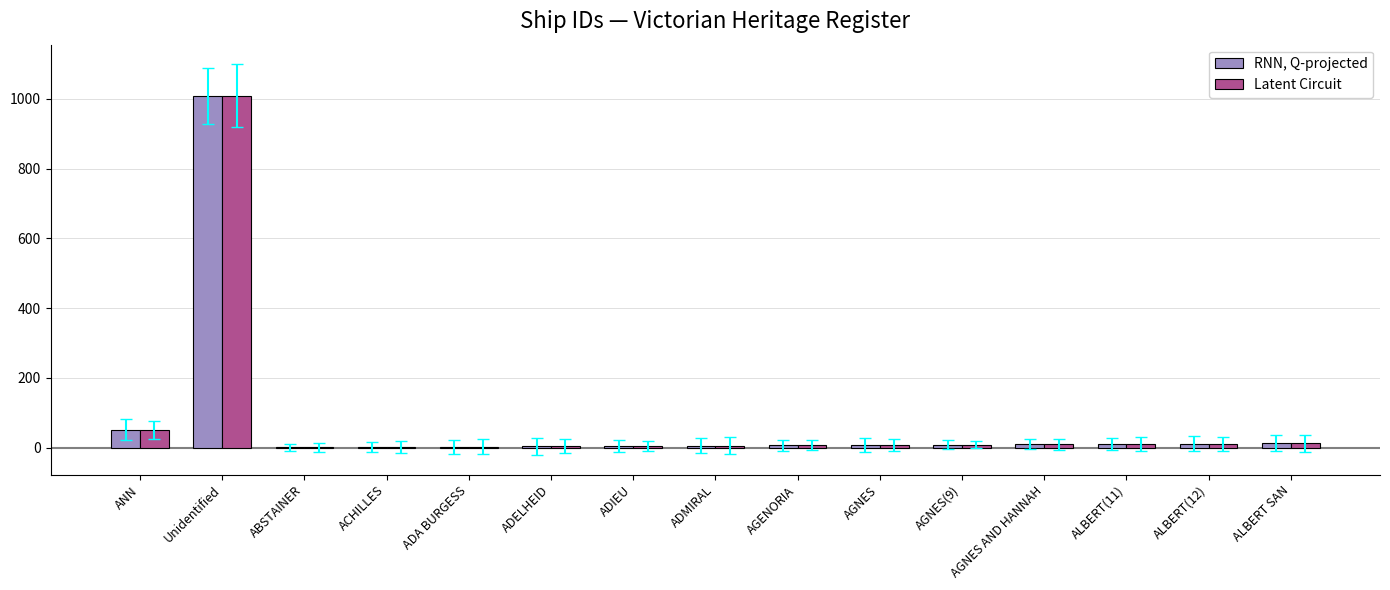

Which label corresponds to the largest value in the chart?

Unidentified